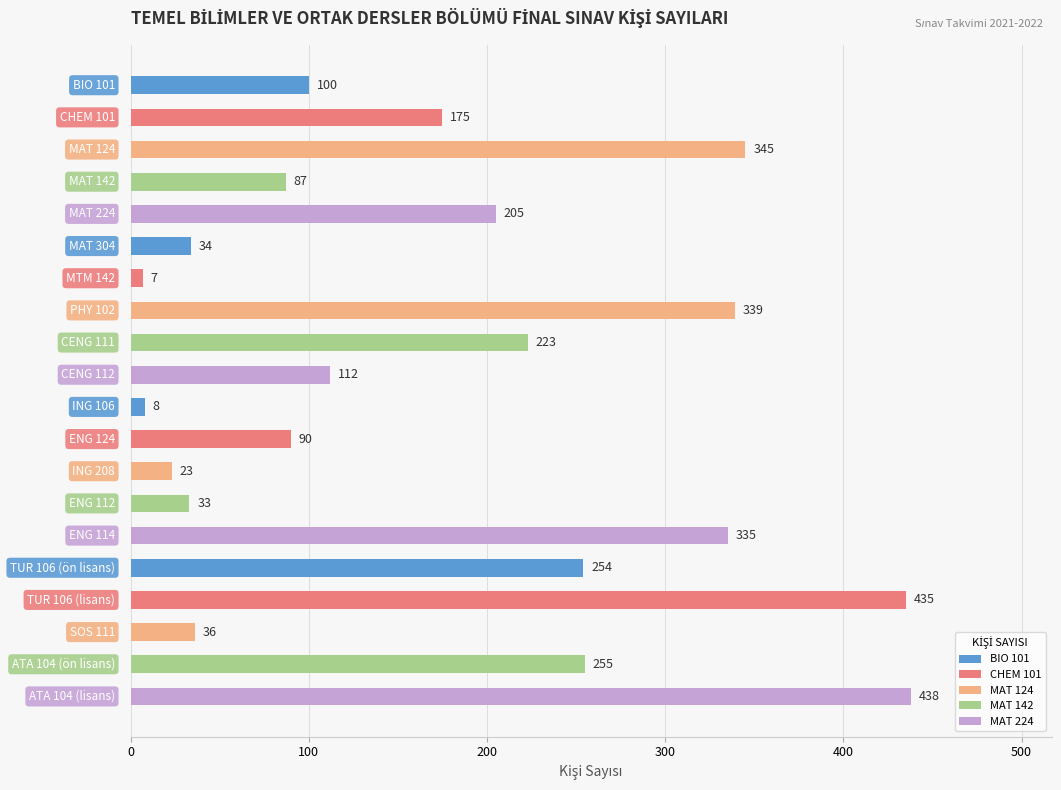

How many bars are there in total?

20